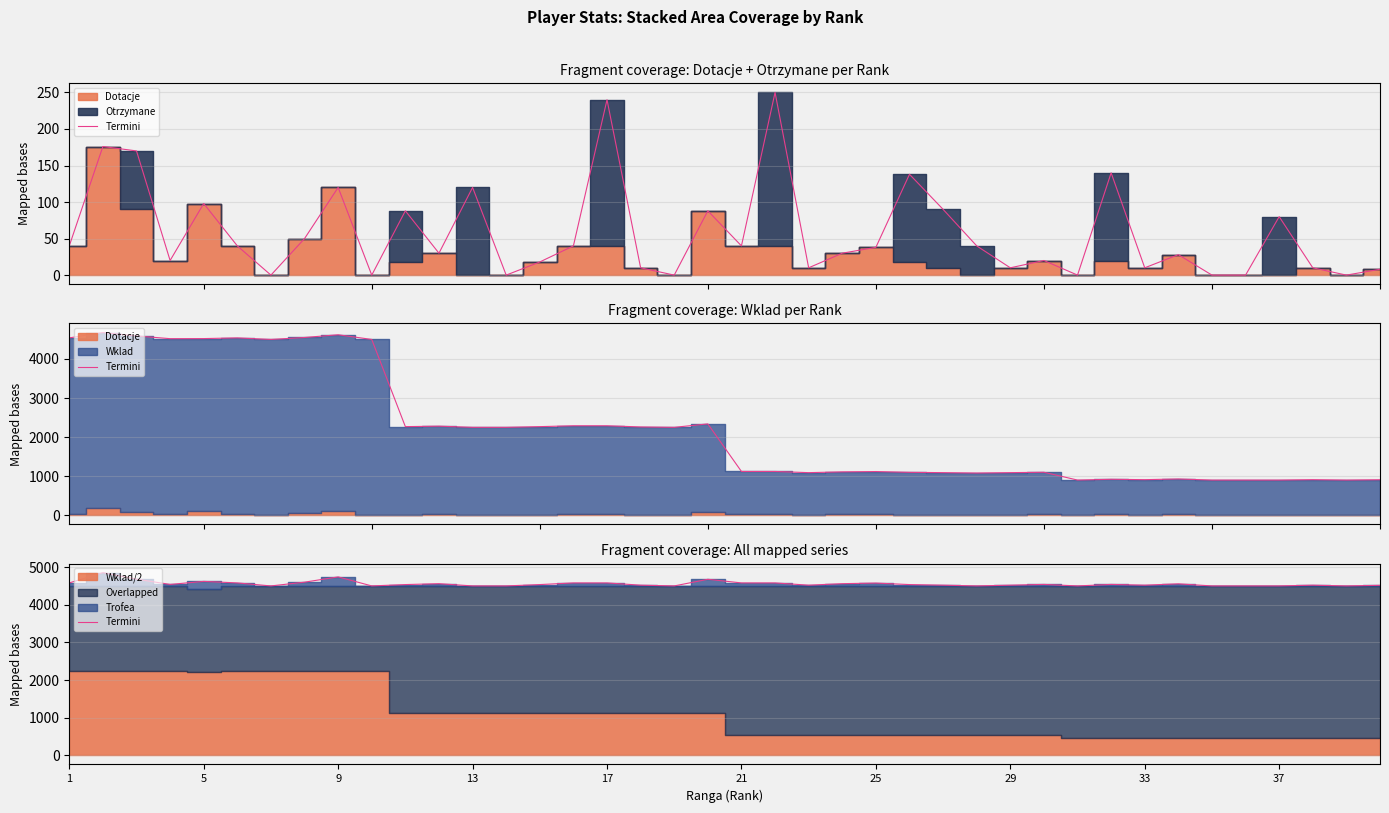

How many data points are above 4536?

19